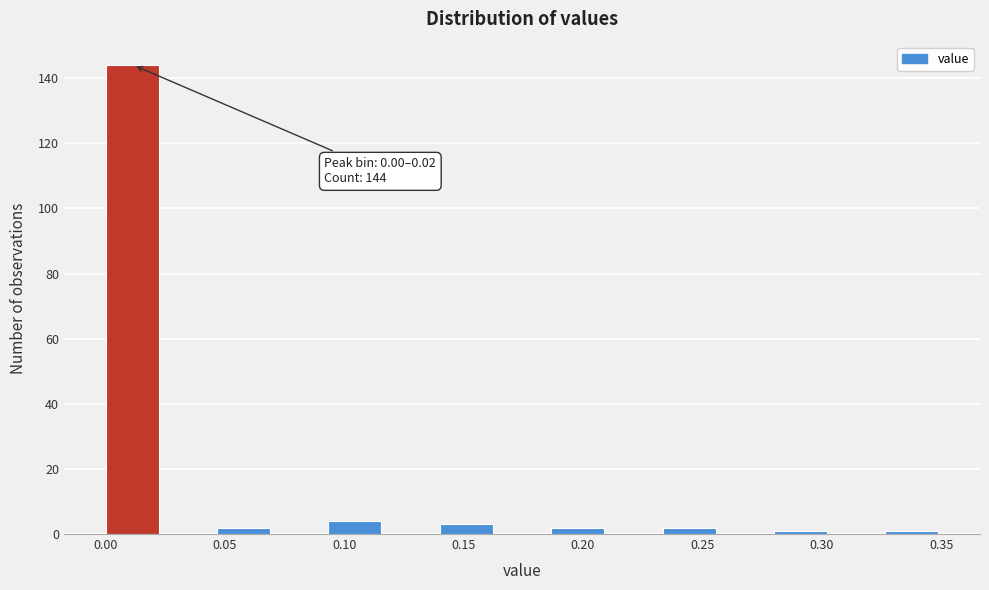

Which range on the x-axis has the tallest bar?

0.000 to 0.025